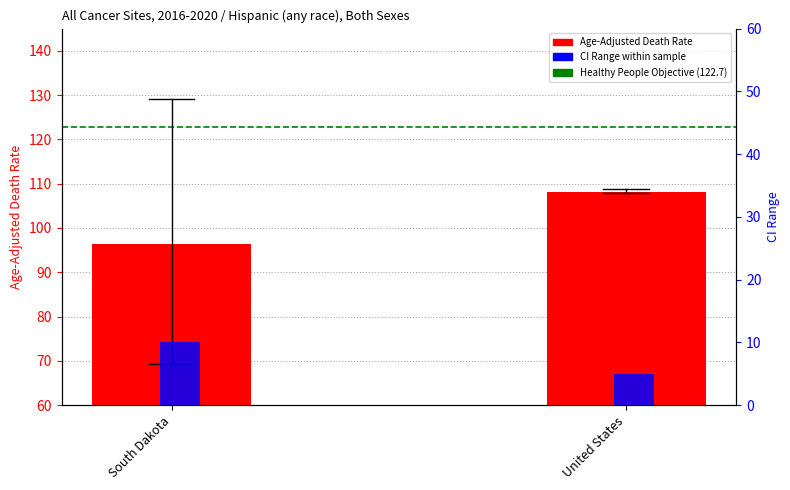

What is the value of the CI Range within sample bar at the 1st from the left?

10.0